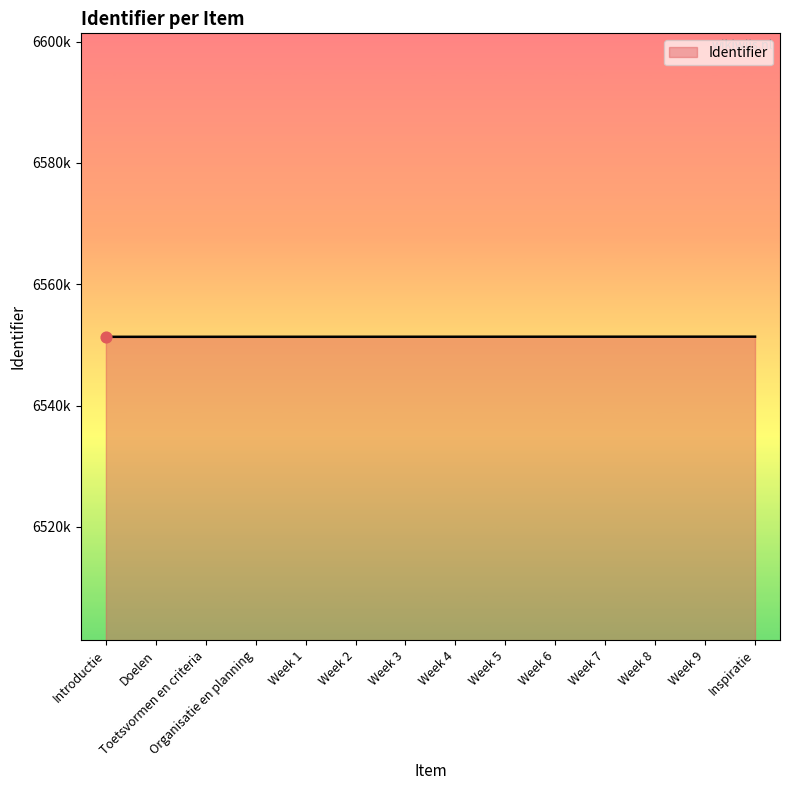

Approximately how many times larger is the value at Week 2 compared to Week 9?

1.0